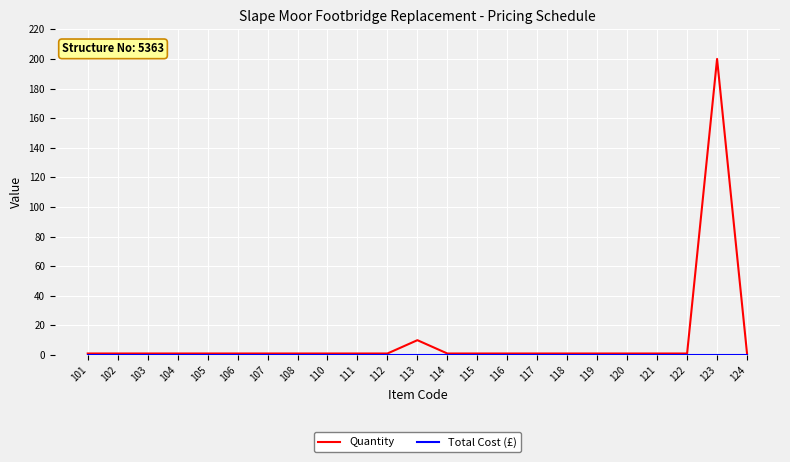

Which series has the widest spread of values?

Quantity